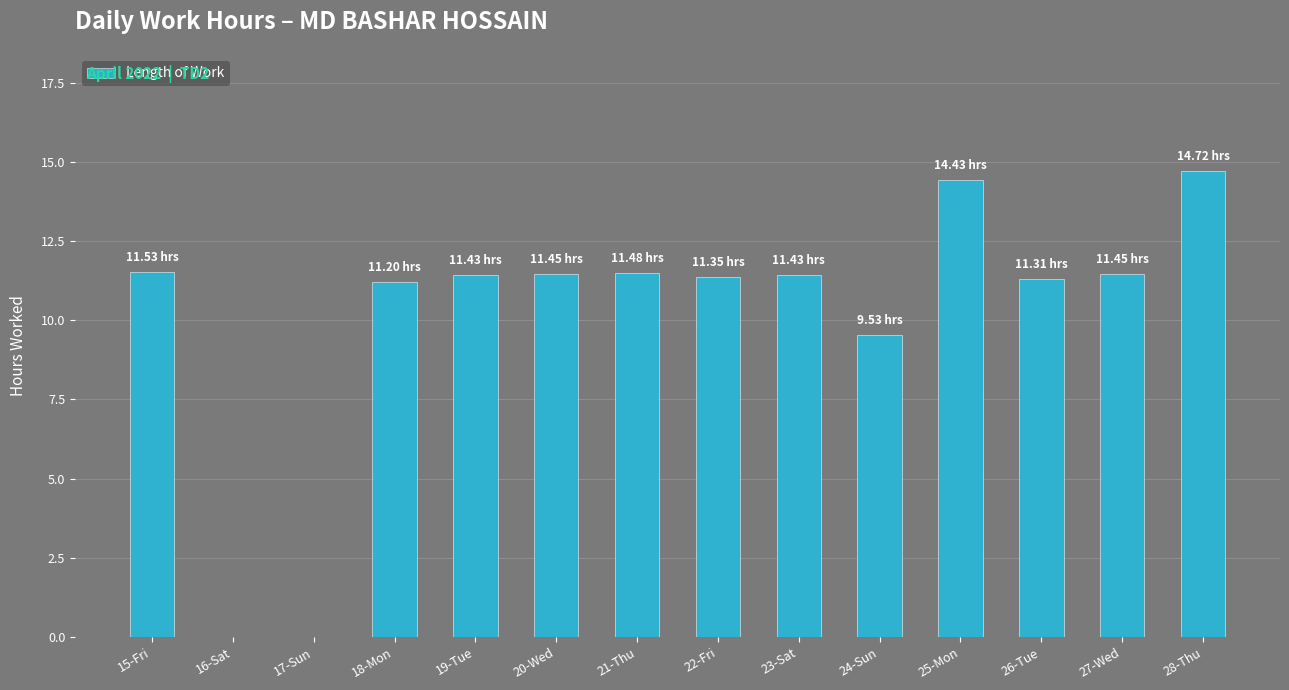

Is it true that the value at 16-Sat is 0.0?

True